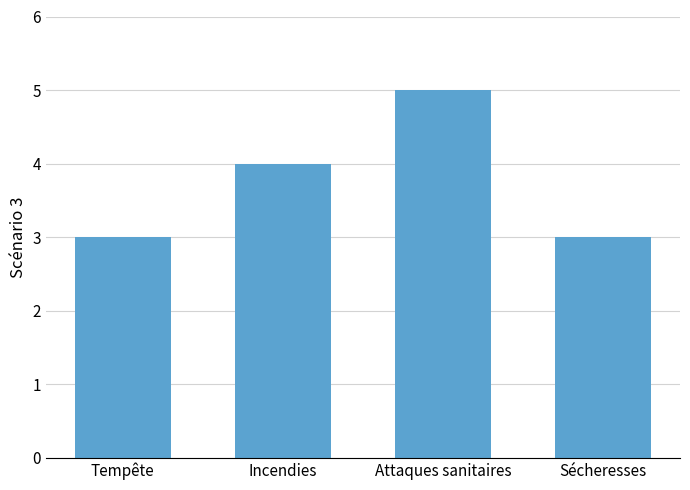

What is the value of the 1st bar from the left?

3